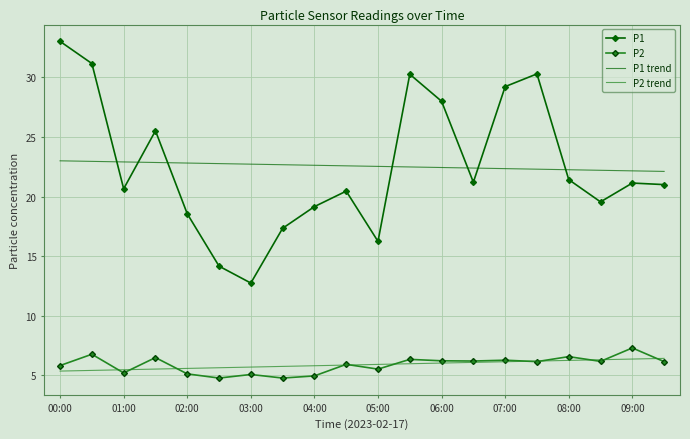

What is the maximum value for P1 trend?

23.0